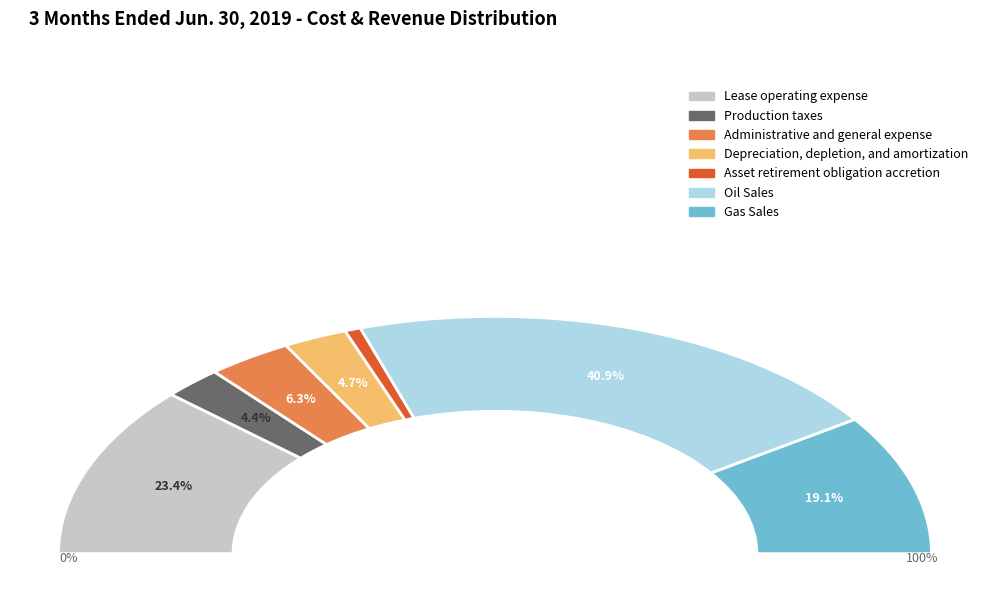

Does Administrative and general expense account for over 50% of the chart?

No